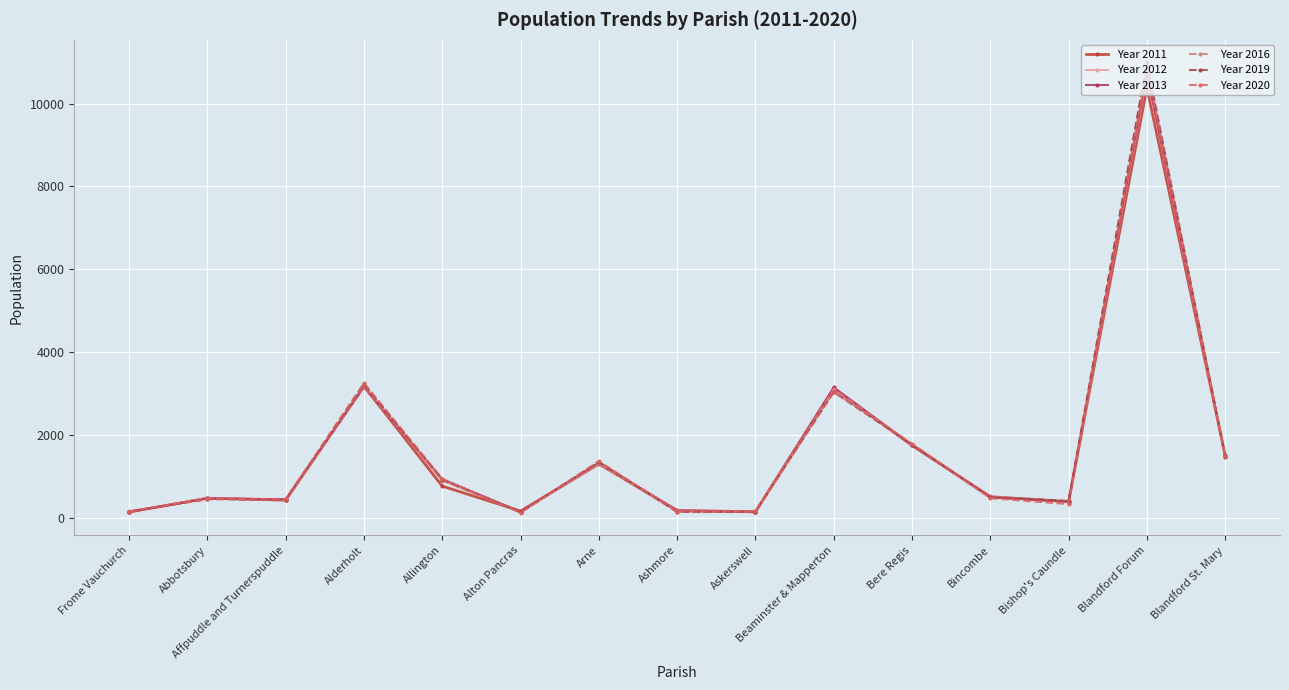

Does the chart display data point markers on the line(s)?

Yes